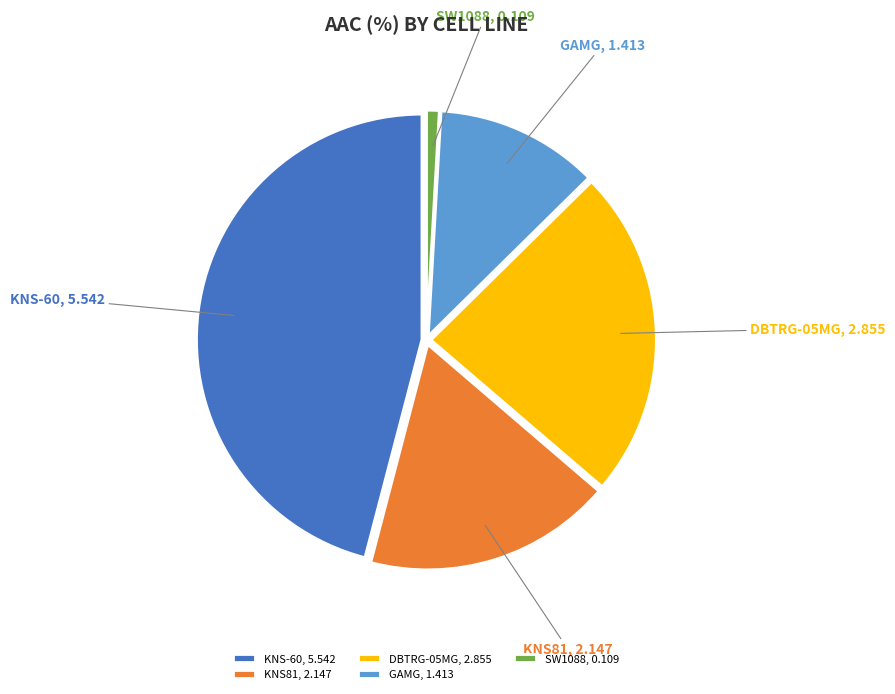

Does GAMG, 1.413 represent more than half of the total?

No